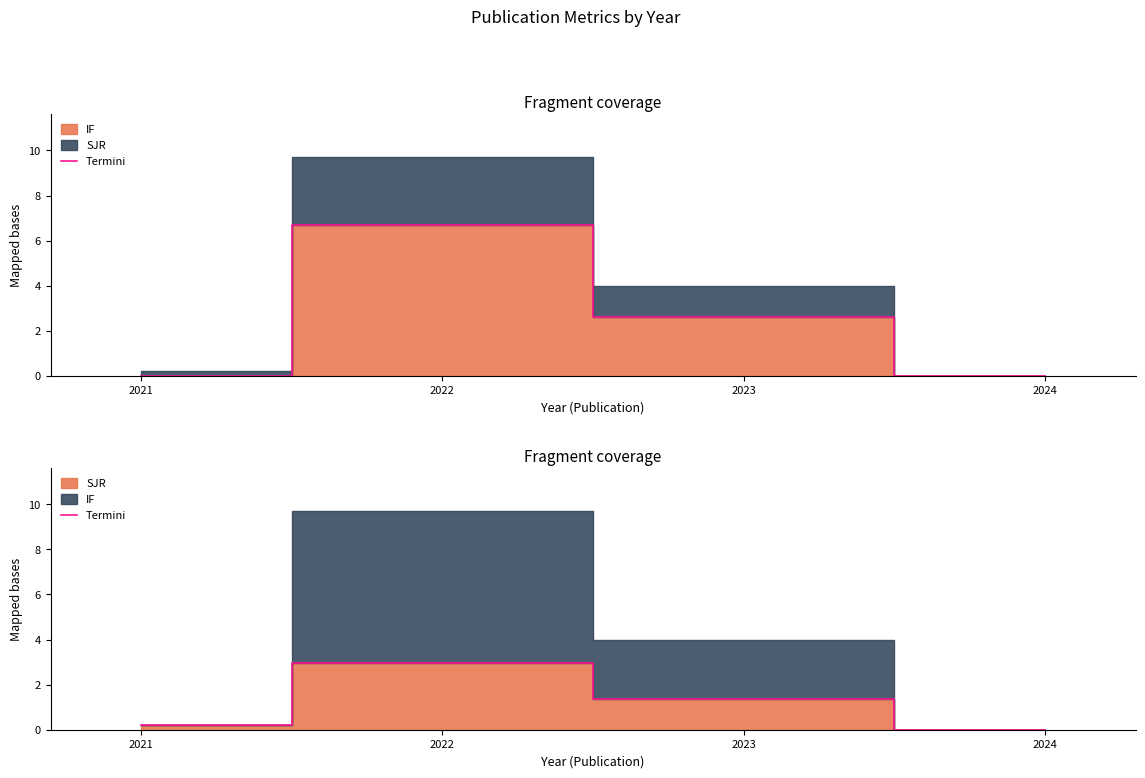

Which label corresponds to the smallest value in the chart?

2024